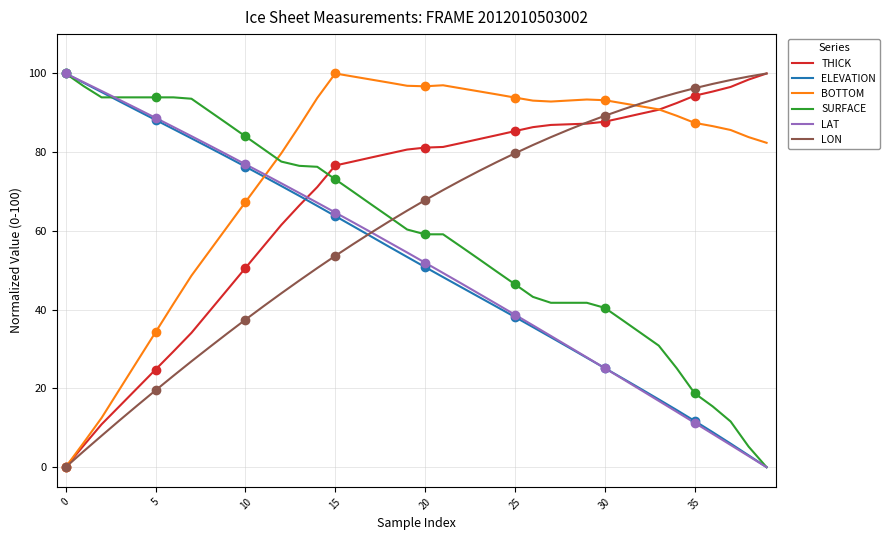

What is the maximum value for BOTTOM?

100.0